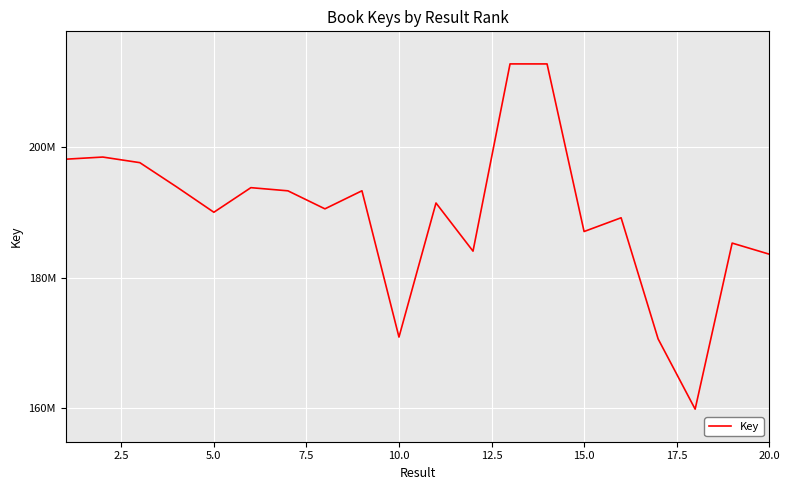

Does the chart have visible grid lines?

Yes